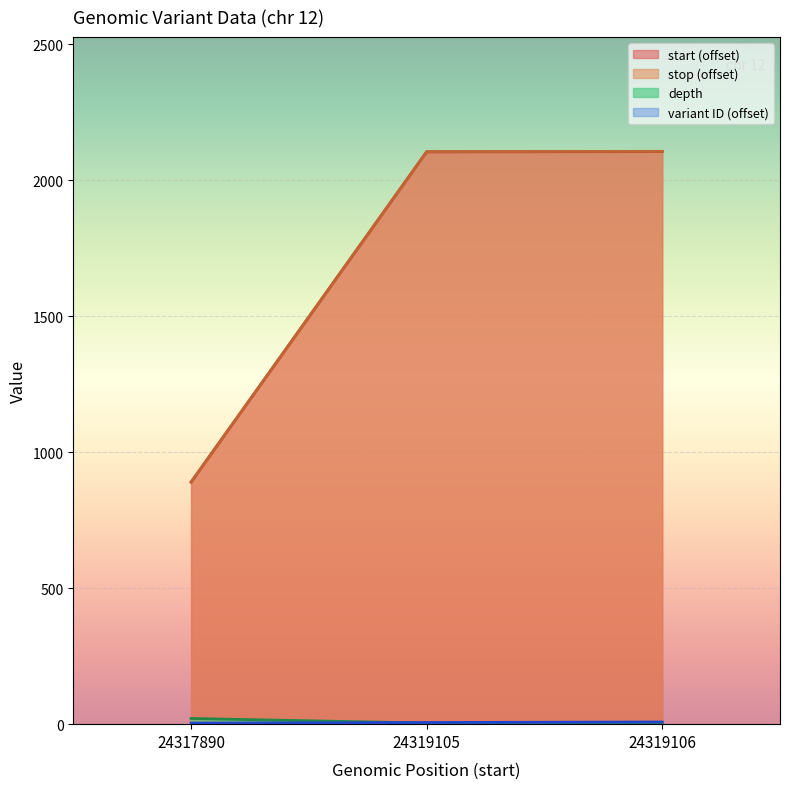

Which series changed the most between 24317890 and 24319105?

start